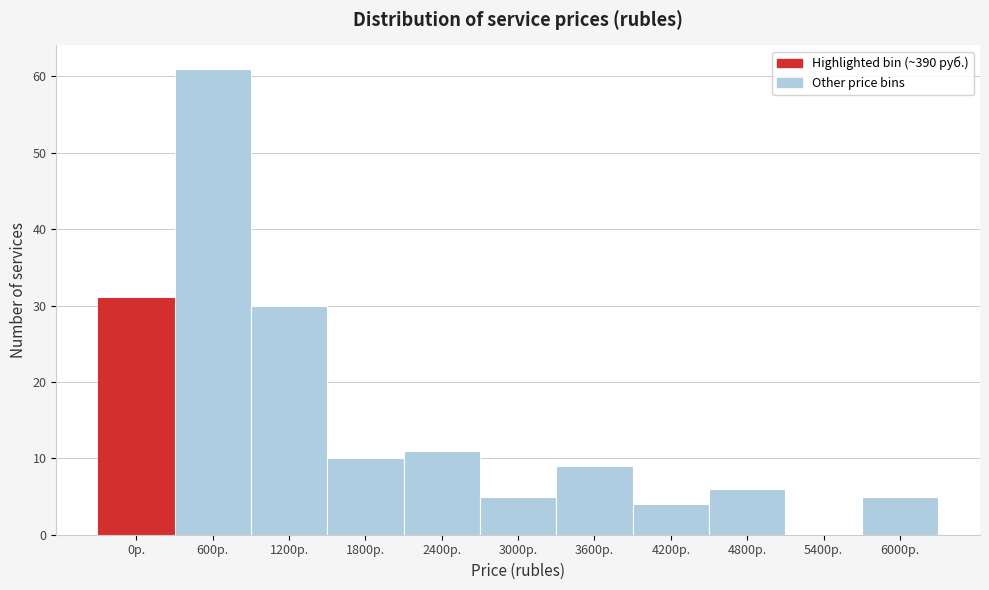

Reading left to right, what are all the values shown in this chart?

0р.=31	600р.=61	1200р.=30	1800р.=10	2400р.=11	3000р.=5	3600р.=9	4200р.=4	4800р.=6	5400р.=0	6000р.=5